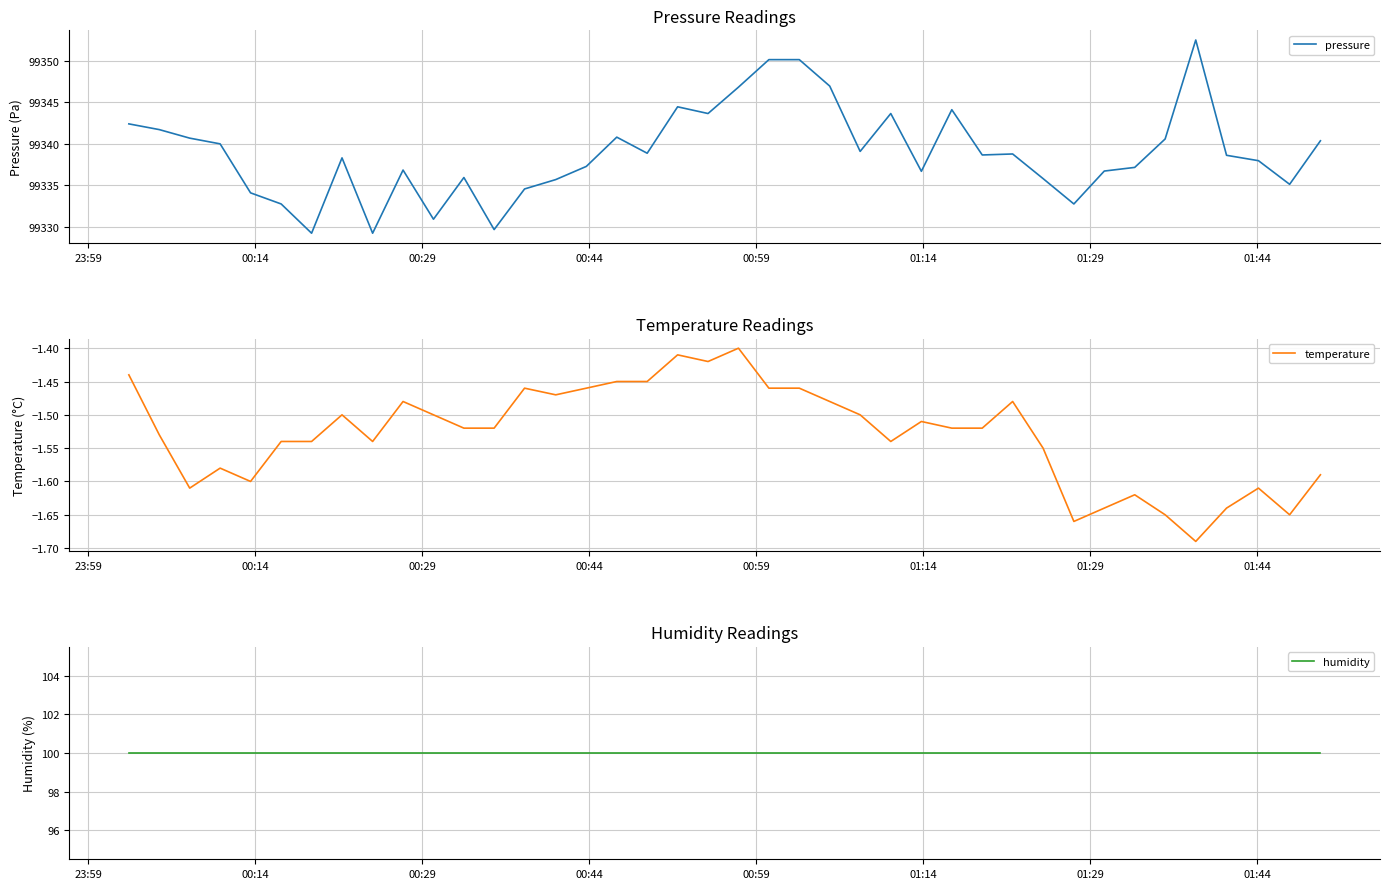

True or false: temperature and pressure cross at least once.

False